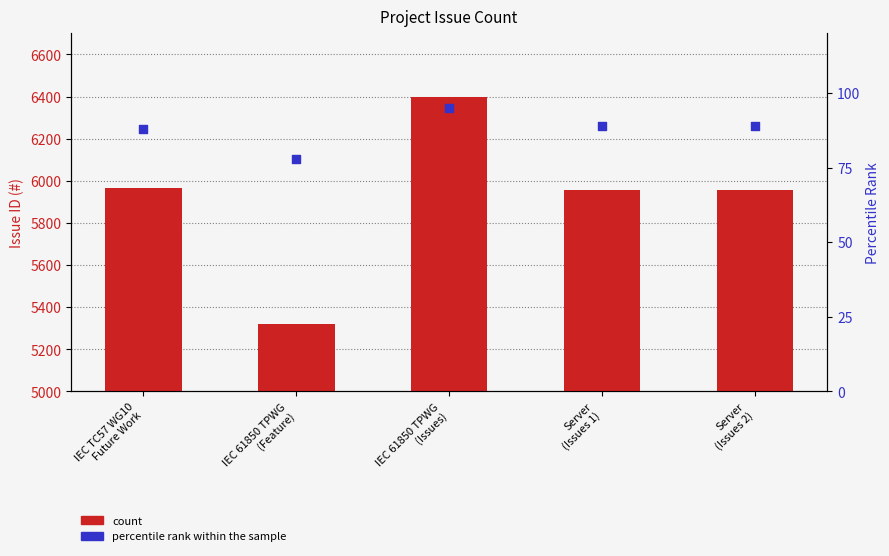

Which series reaches the maximum Y coordinate?

count